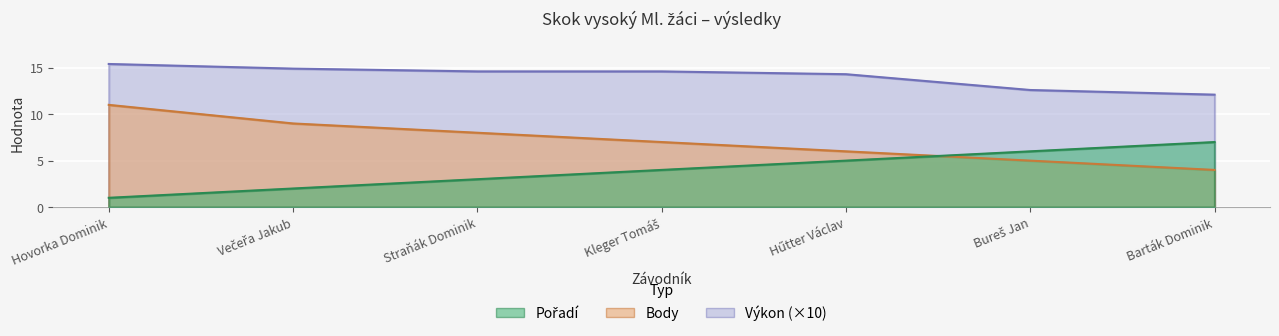

Between which two adjacent categories do Pořadí and Body first intersect?

Hűtter Václav and Bureš Jan